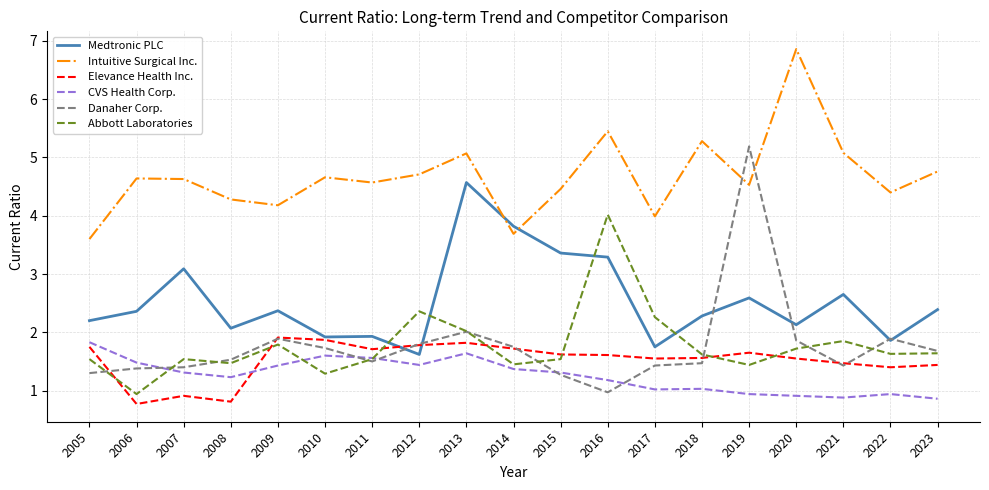

Read the Abbott Laboratories value at 2010.

1.3